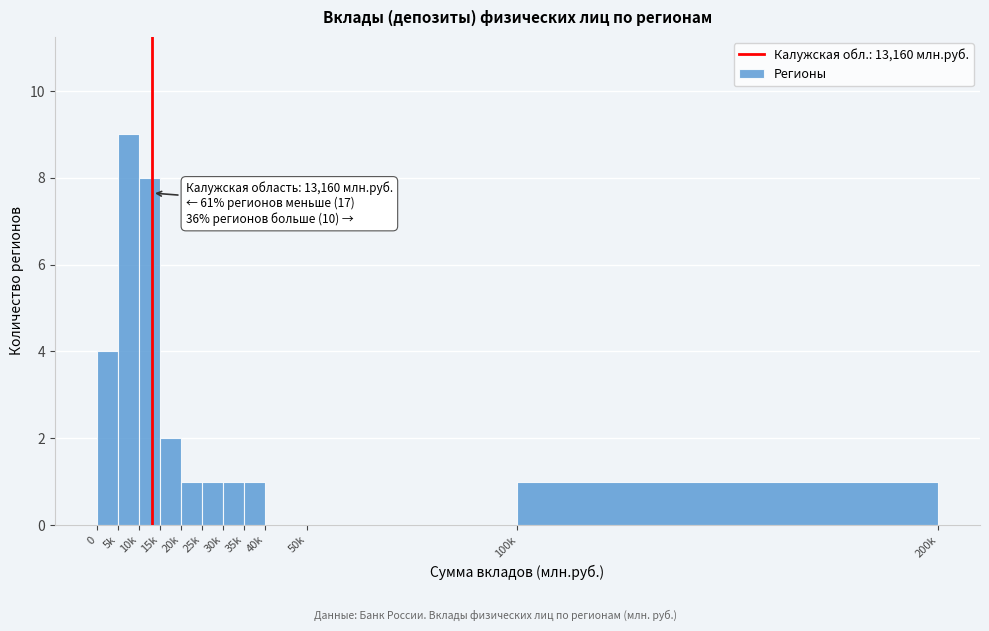

Reading right to left, what are all the values shown in this chart?

100k=1	50k=0	40k=0	35k=1	30k=1	25k=1	20k=1	15k=2	10k=8	5k=9	0=4